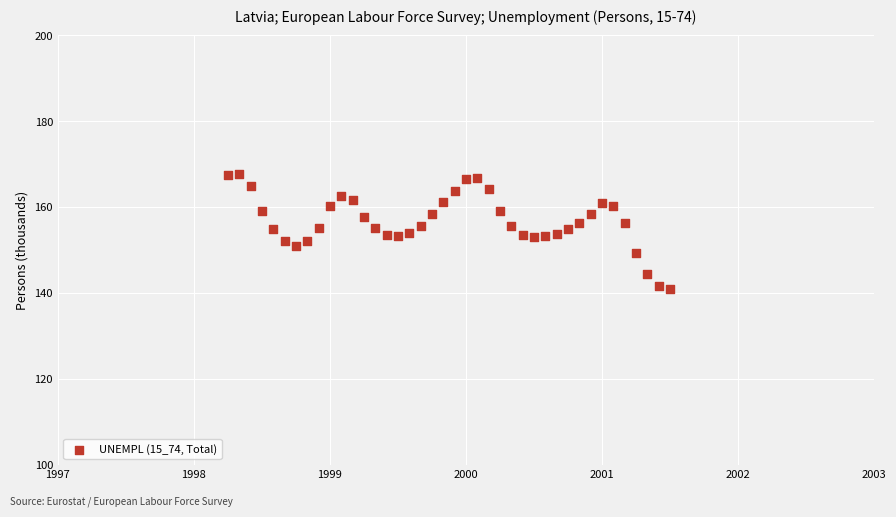

What is the range of X values (max minus min)?

3.2